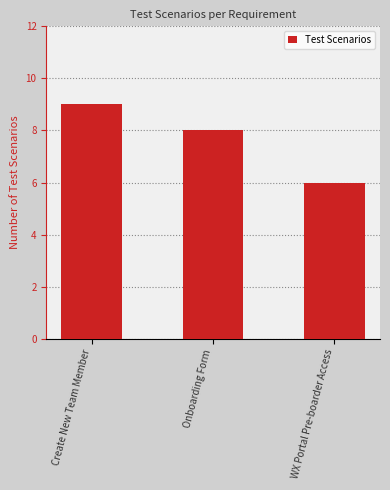

Reading left to right, extract all data points from this chart.

Create New Team Member=9	Onboarding Form=8	WX Portal Pre-boarder Access=6